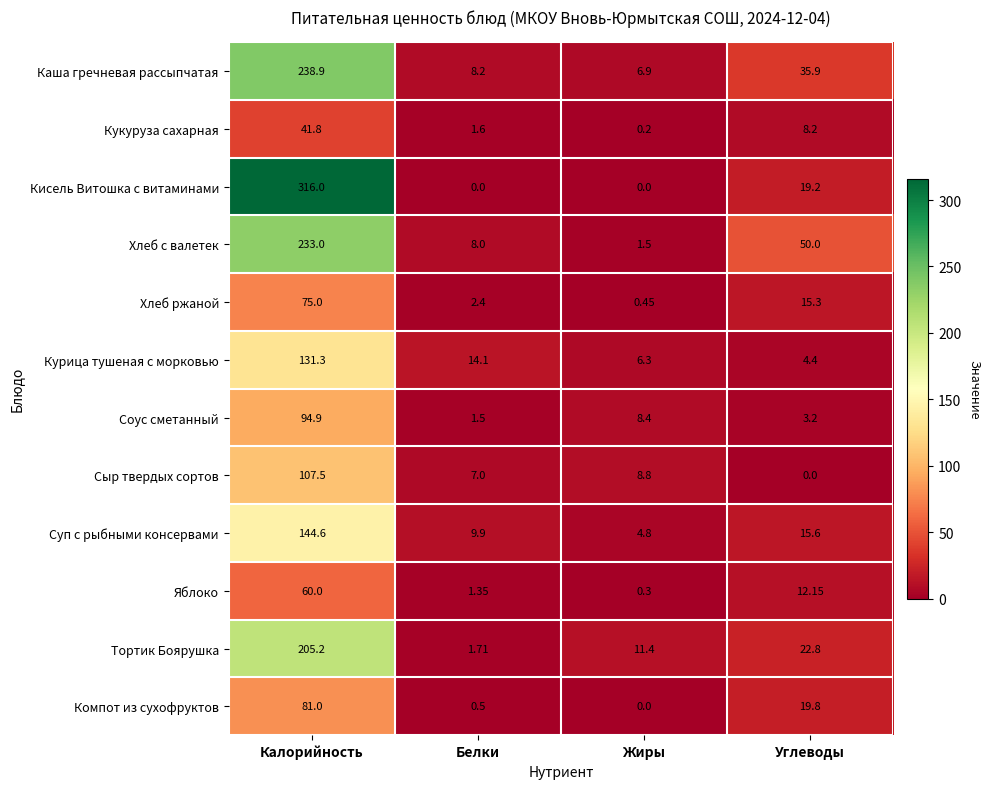

List the series in order of their peak value, highest first.

Кисель Витошка с витаминами, Каша гречневая рассыпчатая, Хлеб с валетек, Тортик Боярушка, Суп с рыбными консервами, Курица тушеная с морковью, Сыр твердых сортов, Соус сметанный, Компот из сухофруктов, Хлеб ржаной, Яблоко, Кукуруза сахарная